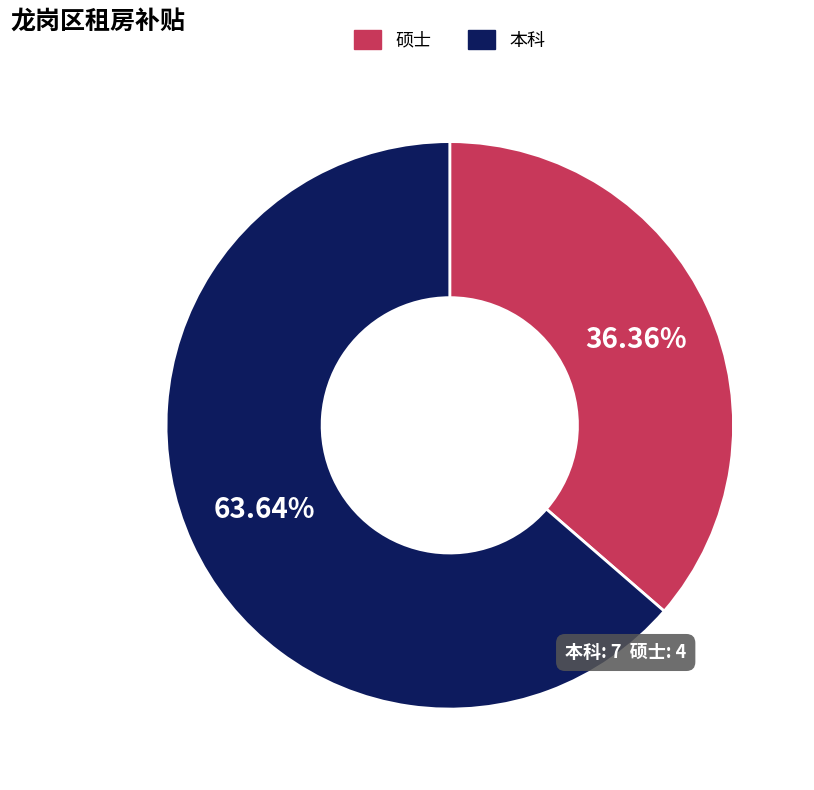

True or false: 硕士 accounts for 45% of the total.

False